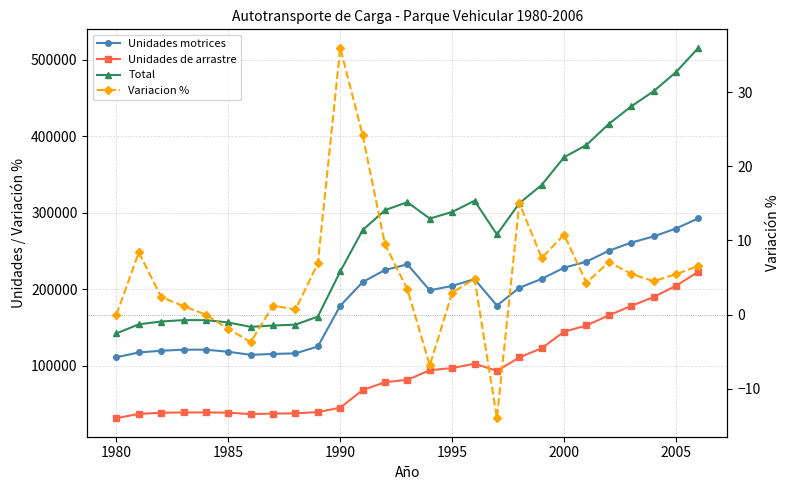

What are all the series names shown in the legend?

Unidades motrices, Unidades de arrastre, Total, Variacion %